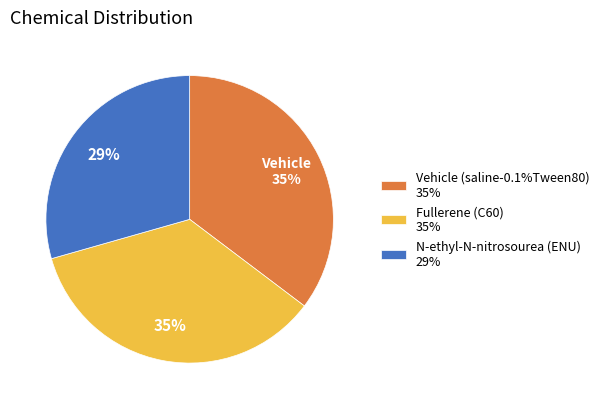

To the nearest percent, what percentage of the pie is Vehicle (saline-0.1%Tween80)?

35%